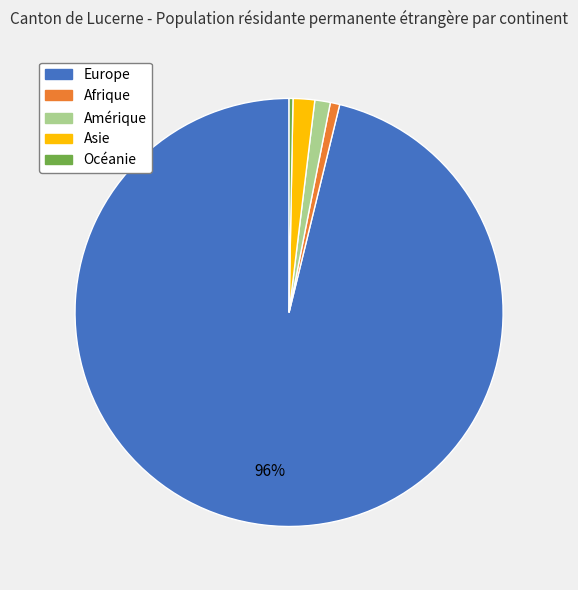

What percentage is the Asie slice, to the nearest percent?

2%